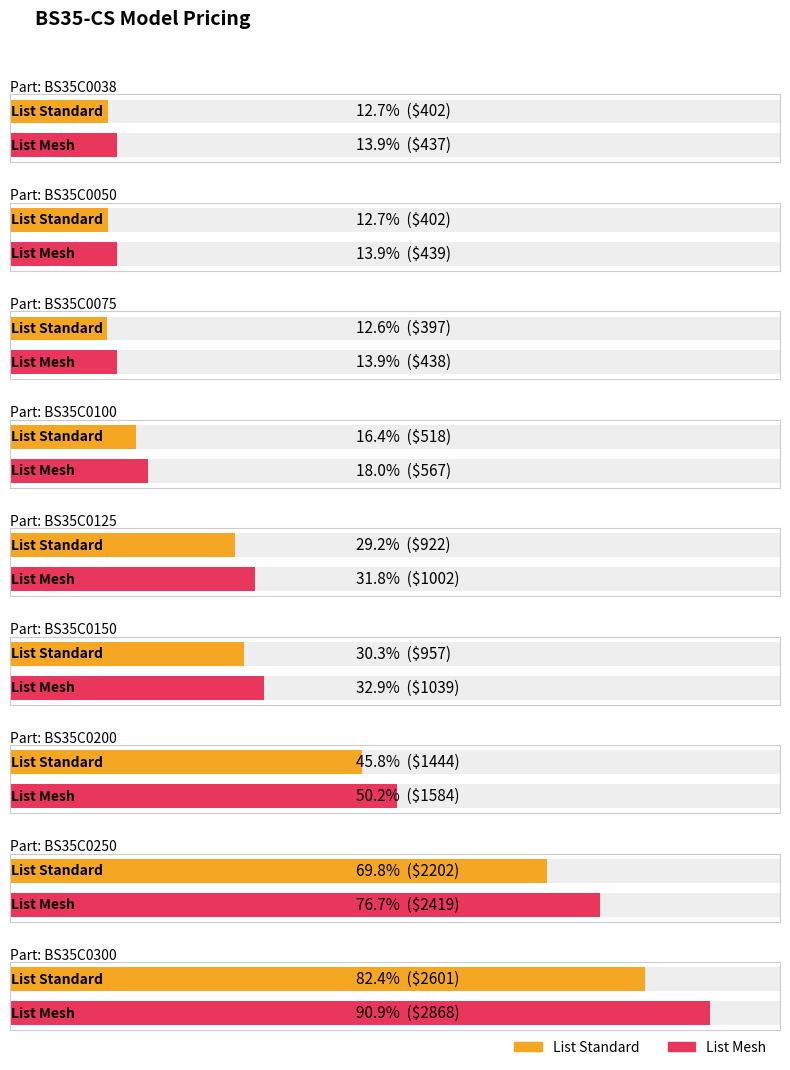

The List Mesh series shows 1039 at BS35C0150. True or false?

True